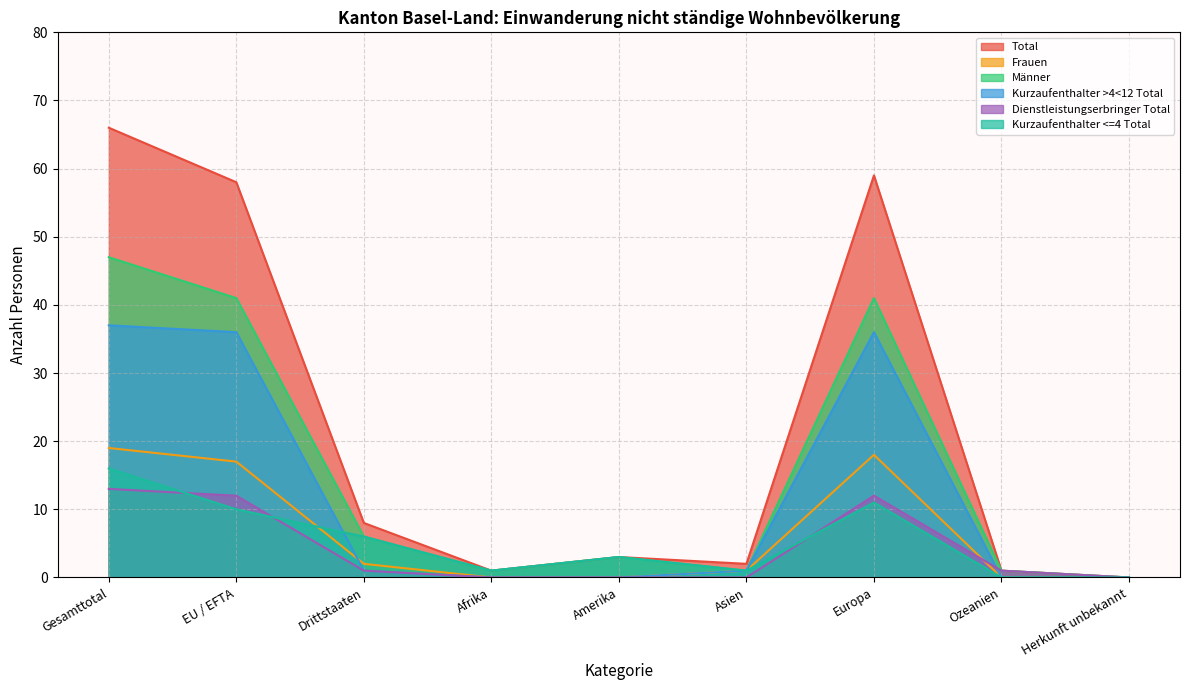

What is the label of the 9th point from the right?

Gesamttotal